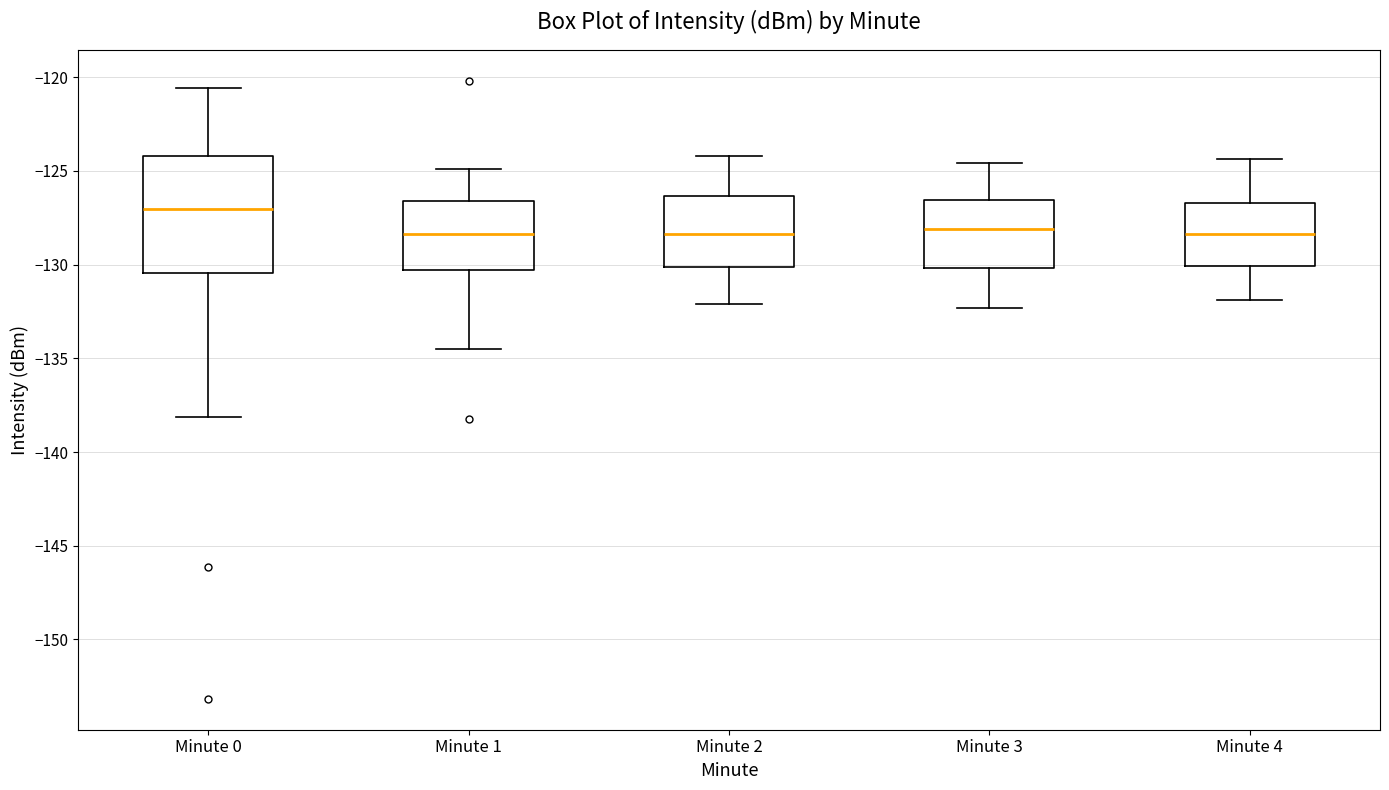

Comparing the boxes themselves (not the whiskers), which one is the tallest?

Minute 0